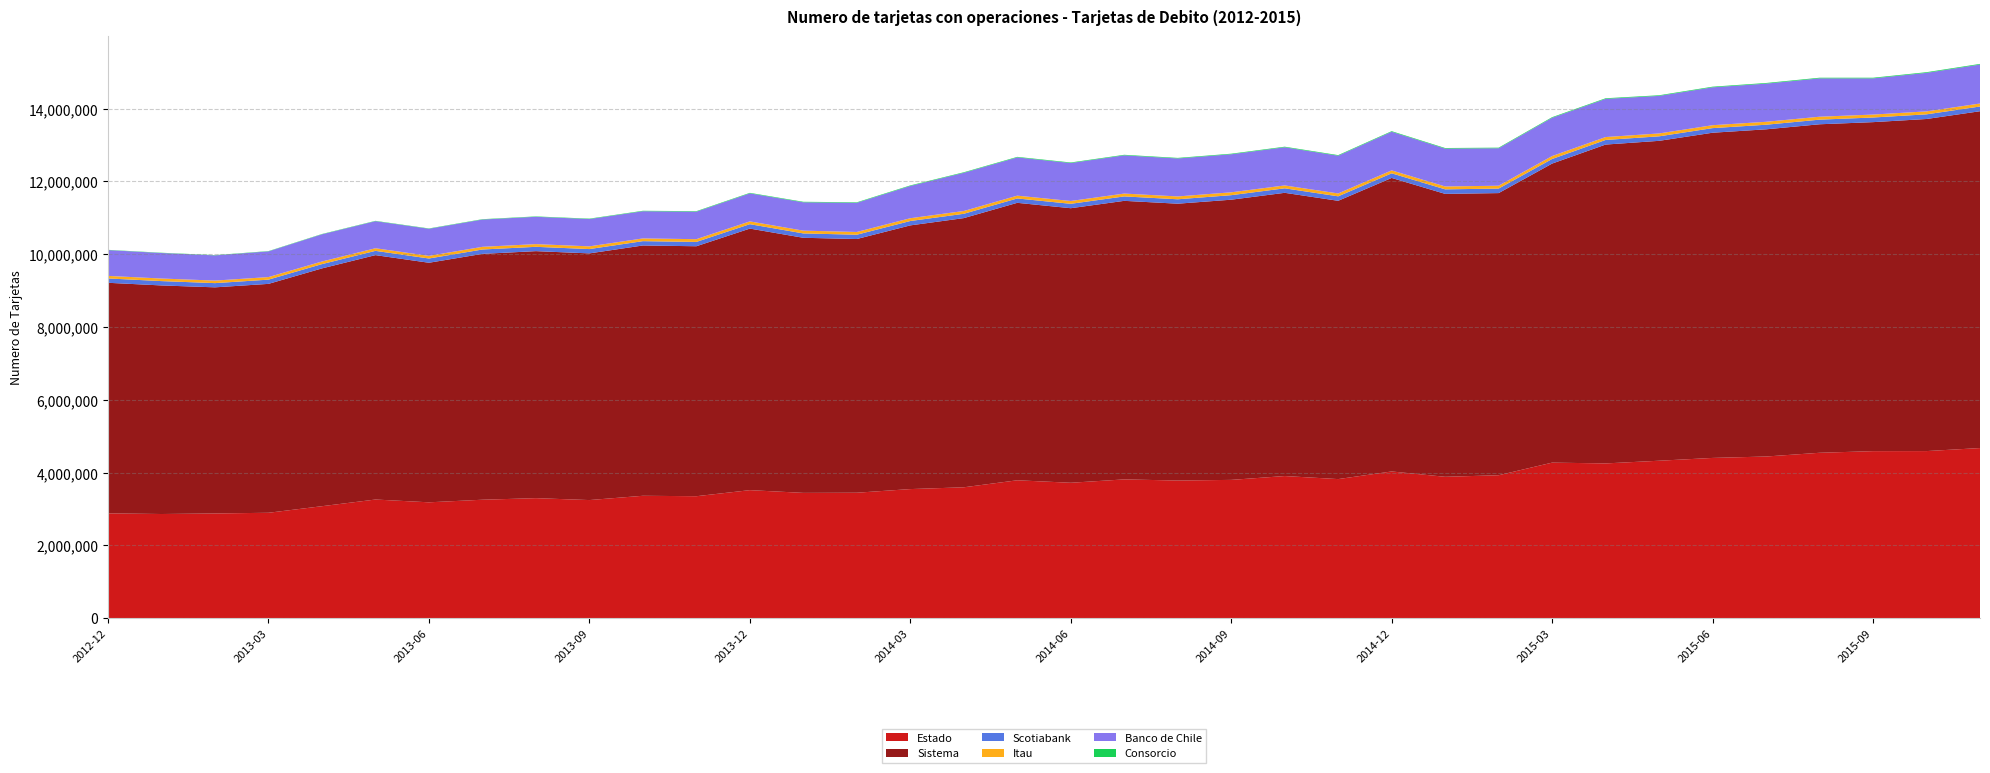

Reading left to right, what are all the values shown in this chart?

Estado: 2880854	2863081	2878018	2897030	3077719	3260917	3184406	3255479	3298583	3246272	3363837	3351961	3518552	3443749	3448016	3547849	3596939	3789708	3721442	3813839	3782800	3800525	3906072	3822347	4031908	3885481	3928213	4274685	4252770	4326893	4403810	4442468	4545266	4589973	4591758	4674846
Sistema: 6334075	6279109	6211971	6288223	6532648	6714031	6581005	6754148	6785749	6776396	6876274	6866928	7185453	7007752	6969537	7244095	7394916	7622121	7542405	7652393	7605179	7697237	7780786	7645100	8063604	7772099	7750875	8215332	8759506	8787748	8933624	8988530	9024364	9038239	9122942	9253127
Scotiabank: 119283	119323	115673	116123	117869	117368	116759	119788	118666	118556	118743	118939	121104	119665	118049	120157	118700	119835	120906	121632	121244	123930	123361	122678	126630	124525	123623	126235	126599	123848	126428	126138	127026	127402	127923	129764
Itau: 70082	70873	69866	70781	71621	71984	72067	73841	74347	74716	75083	75537	76635	76609	75483	76804	76634	77039	77644	78154	78159	78878	79135	79163	80523	79534	78879	80535	79683	79351	80333	80692	80574	80787	81263	82046
Banco de Chile: 708803	700817	692350	705555	747008	743299	744773	749253	750741	750074	746574	755642	769968	778450	800868	886794	1049457	1050663	1042922	1049799	1043216	1045209	1048459	1037033	1061106	1039232	1029210	1051407	1048737	1031647	1040617	1048102	1053132	994021	1058221	1070103
Consorcio: 6889	7458	7784	8065	8603	9080	9179	9784	10367	11338	12700	13524	14028	14214	14230	14574	14760	14830	14937	15199	15297	15367	15853	16126	16501	16498	16324	16819	16965	17086	17292	17629	17772	18010	18274	18338